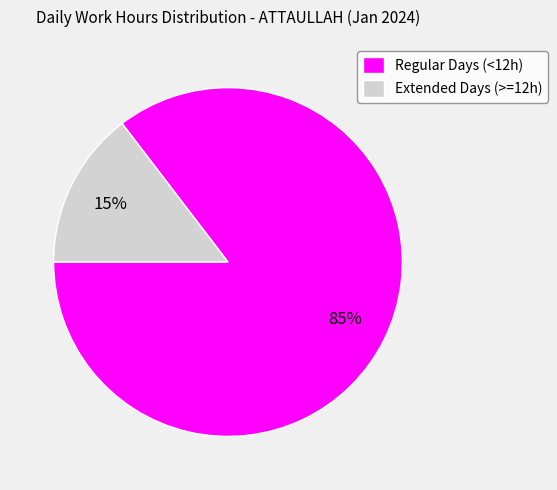

Is it true that Extended Days (>=12h) is 21% of the pie?

False